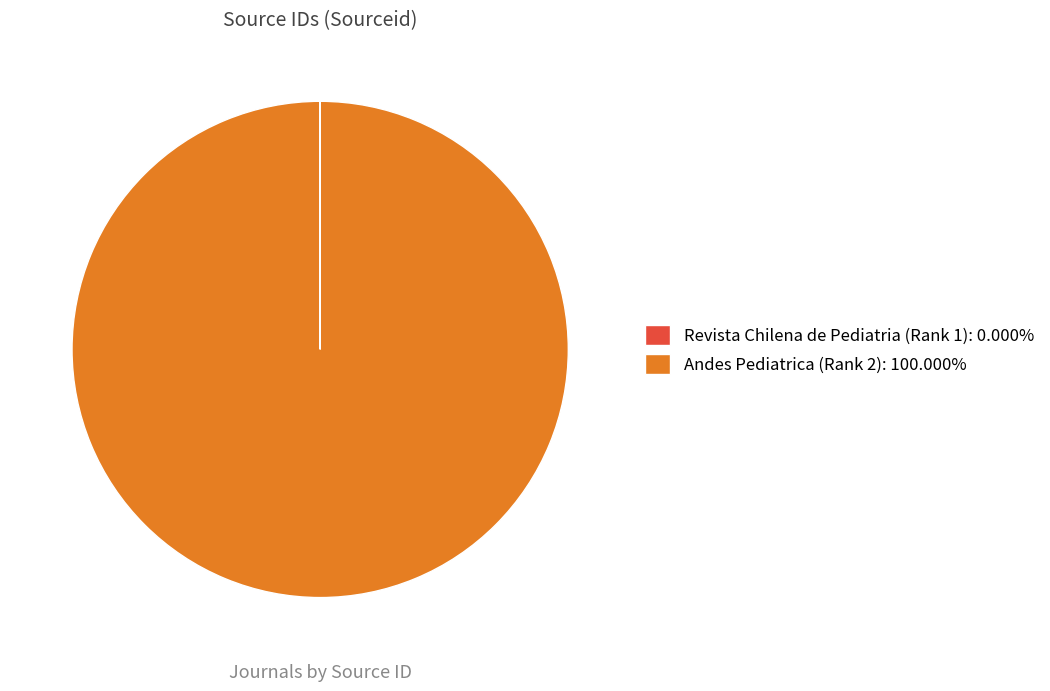

Is there any slice that represents more than half of the pie?

Yes